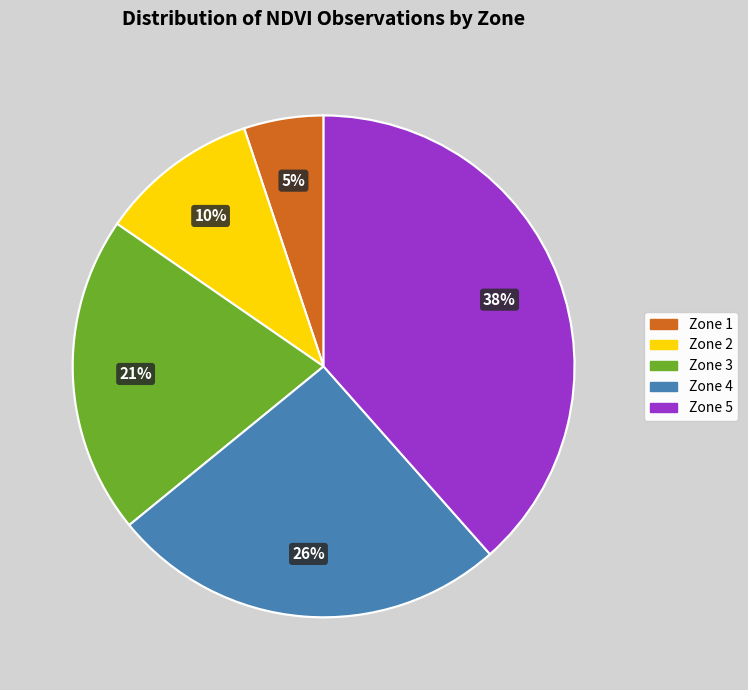

Do Zone 4 and Zone 3 together represent more than half of the pie?

No